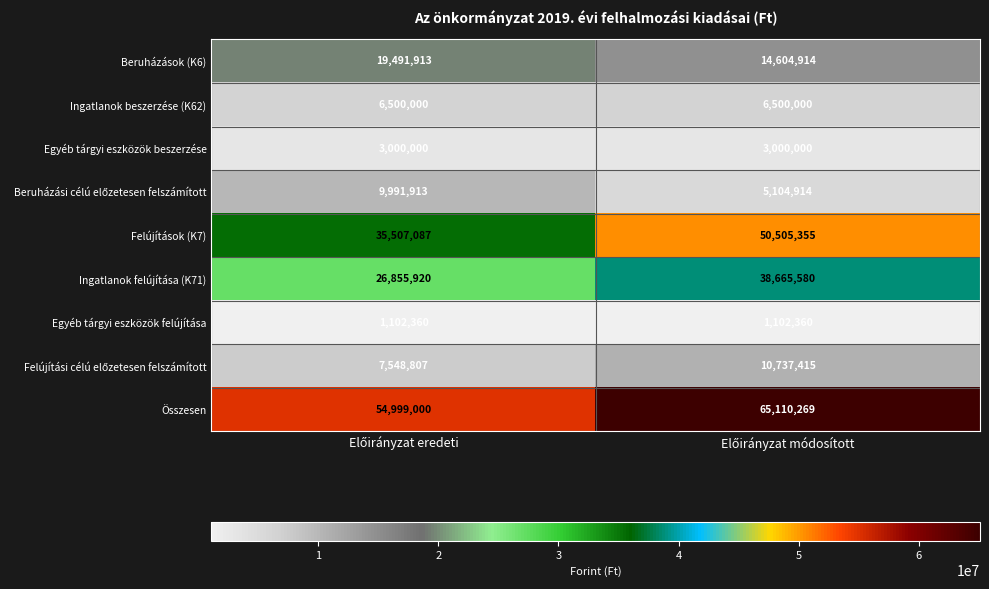

At how many categories does at least one series exceed 9616366?

2